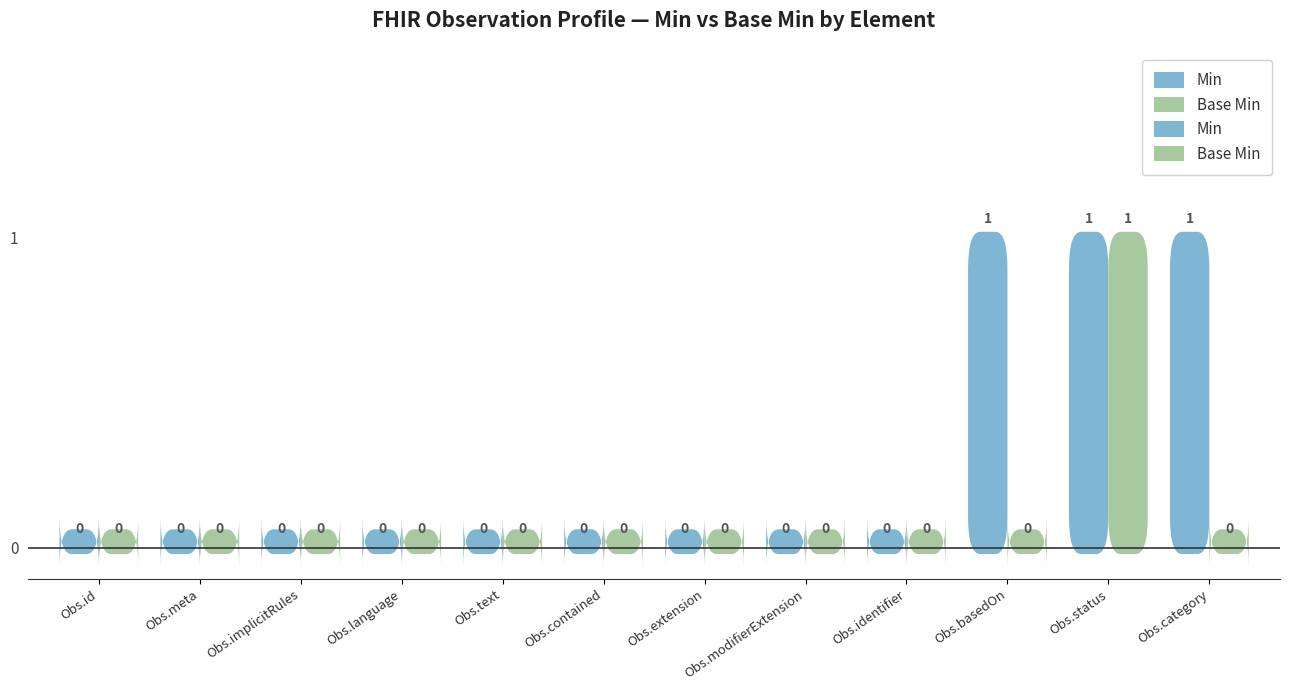

Reading left to right, what are all the values shown in this chart?

Min: Observation.id=0	Observation.meta=0	Observation.implicitRules=0	Observation.language=0	Observation.text=0	Observation.contained=0	Observation.extension=0	Observation.modifierExtension=0	Observation.identifier=0	Observation.basedOn=1	Observation.status=1	Observation.category=1
Base Min: Observation.id=0	Observation.meta=0	Observation.implicitRules=0	Observation.language=0	Observation.text=0	Observation.contained=0	Observation.extension=0	Observation.modifierExtension=0	Observation.identifier=0	Observation.basedOn=0	Observation.status=1	Observation.category=0